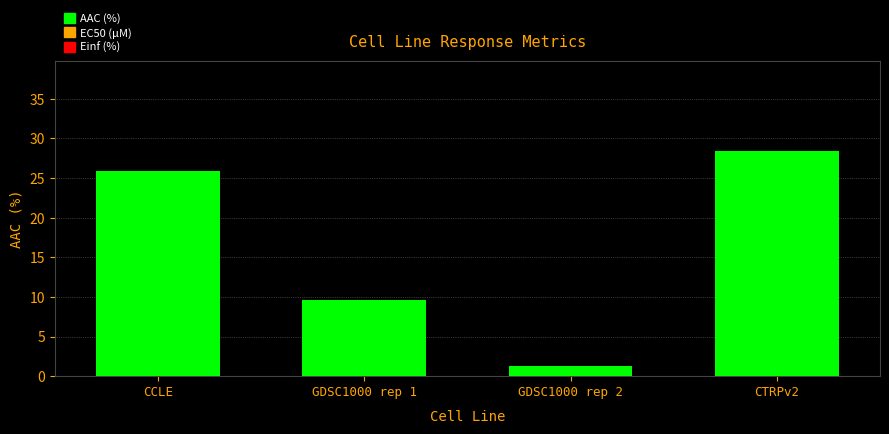

What is the greatest value displayed?

28.4